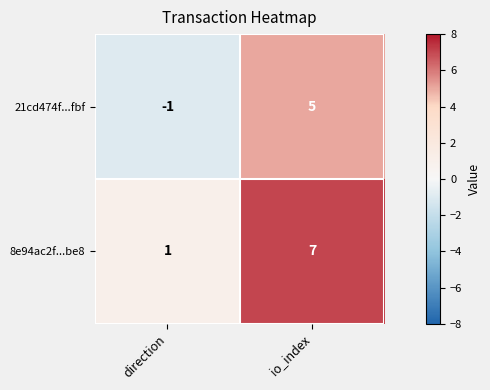

Is it true that 8e94ac2f...be8 equals 7 at io_index?

True